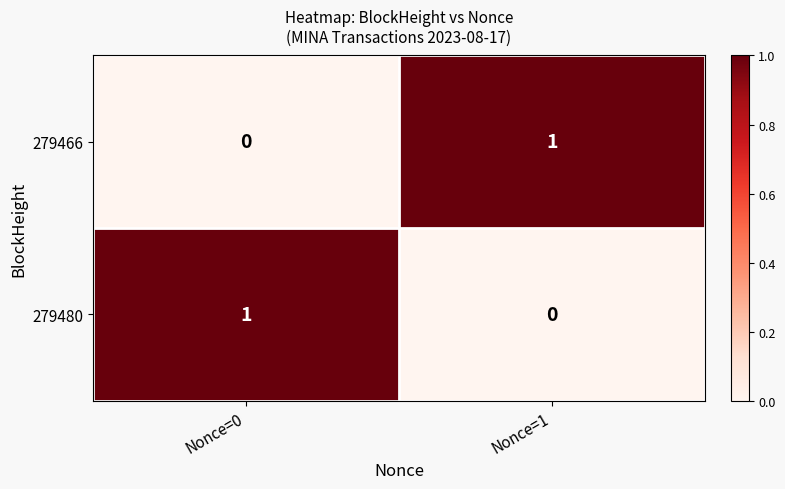

List the labels in order of 279466 value, smallest first.

Nonce=0, Nonce=1